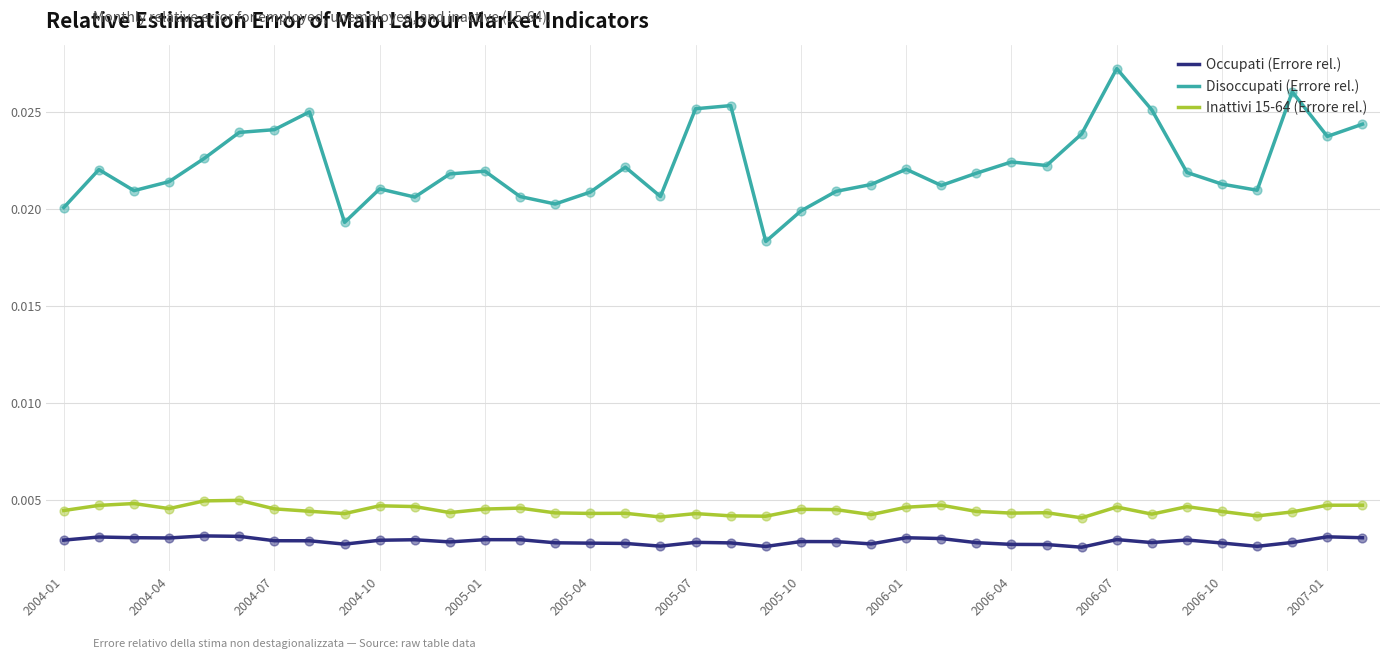

Which series has the largest total across all categories?

Disoccupati (Errore rel.)